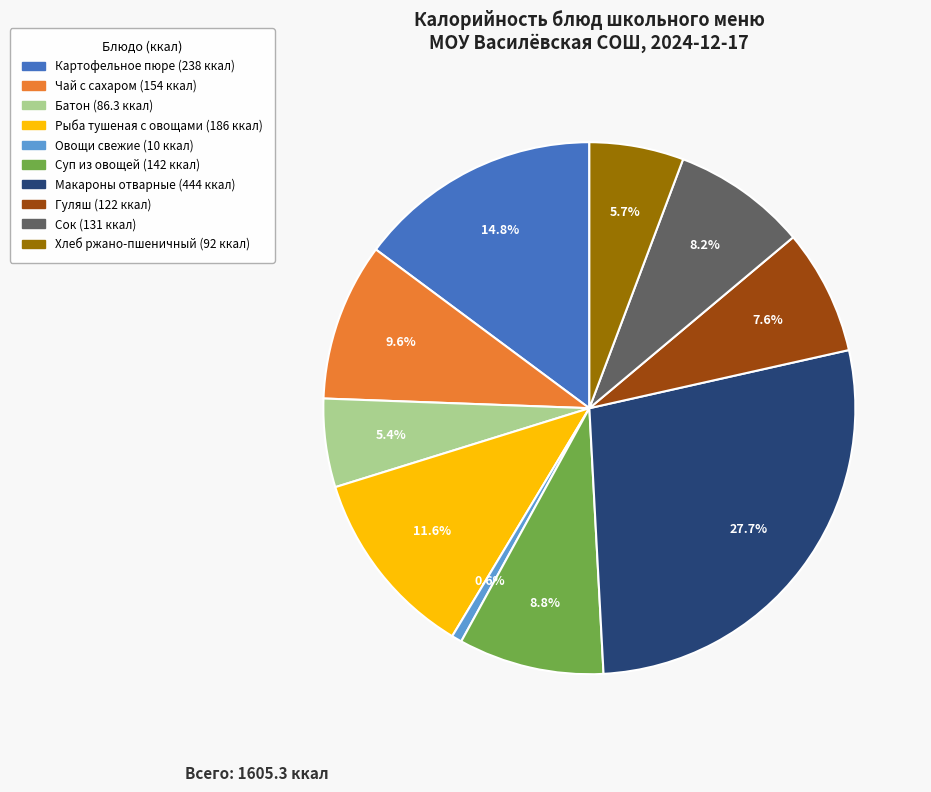

Count the number of slices in the pie.

10